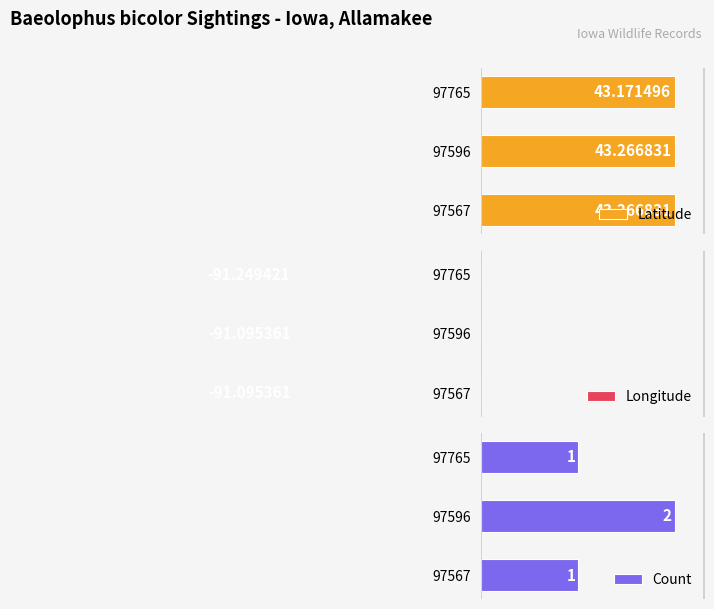

What are all the series names shown in the legend?

Latitude, Longitude, Count